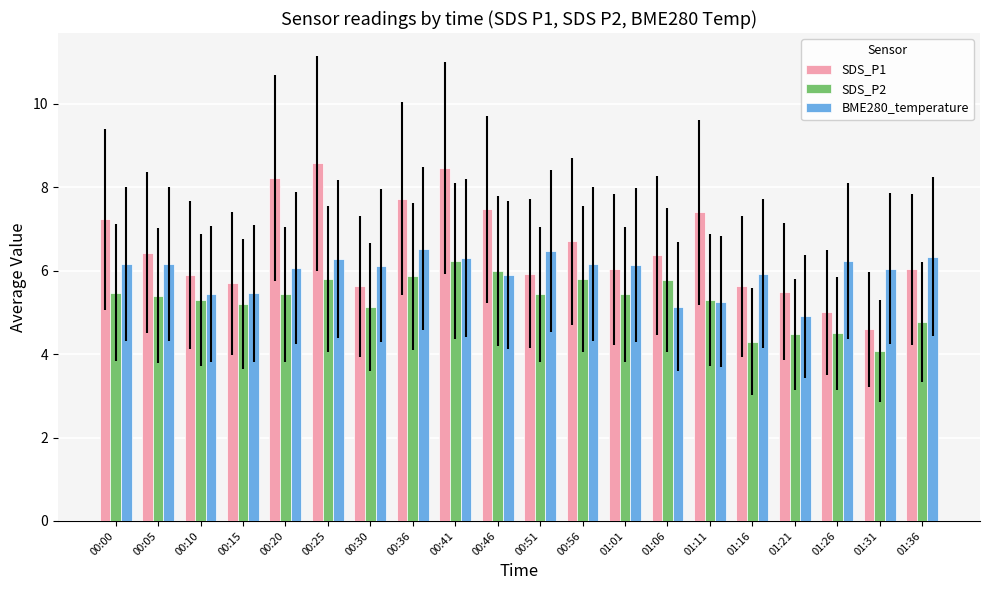

What is the difference between the highest and lowest values at 00:41?

2.2